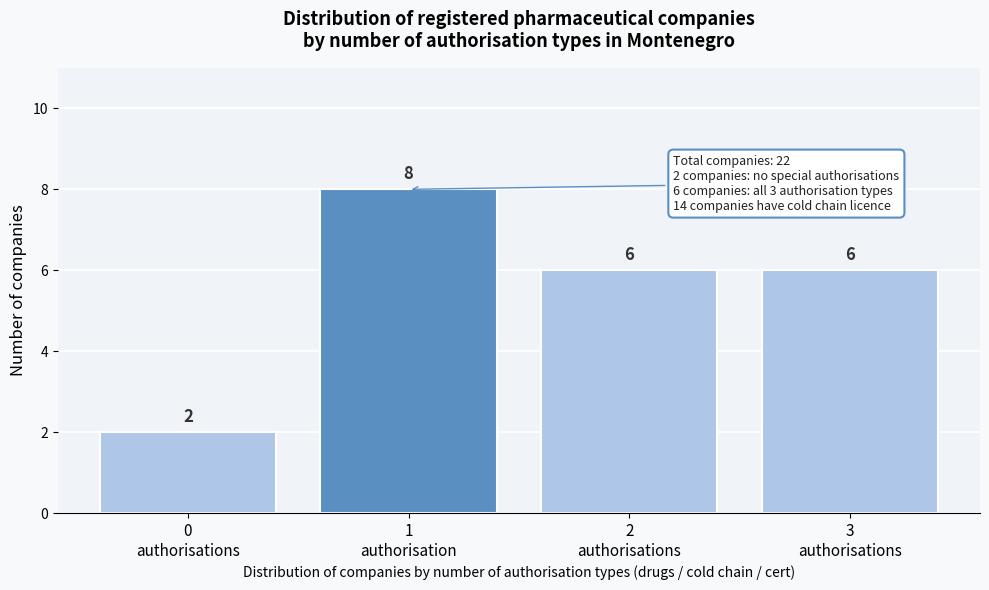

Reading left to right, list all the values displayed in this chart.

2	8	6	6